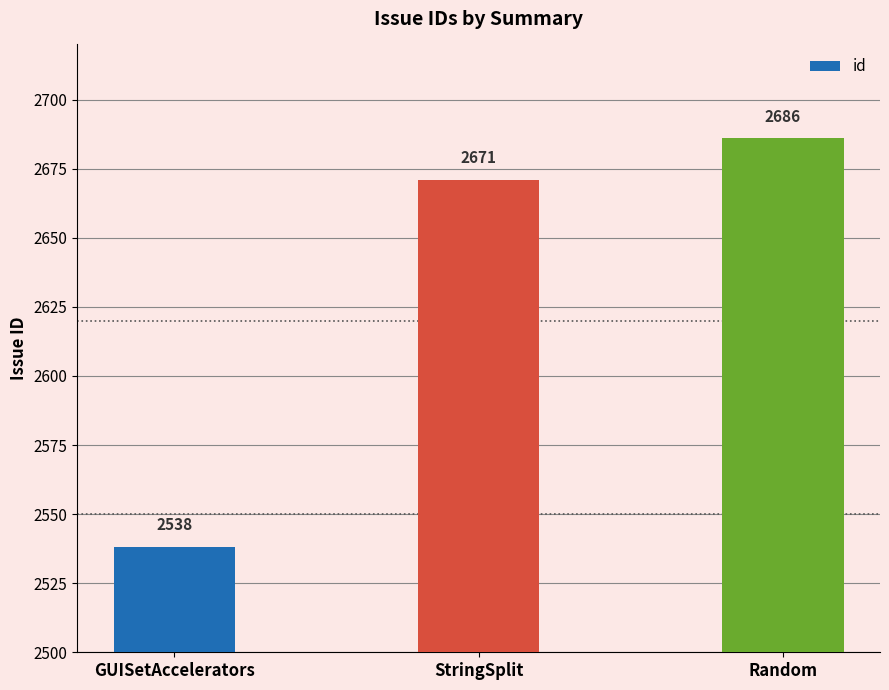

What is the change in value from StringSplit to Random?

+15